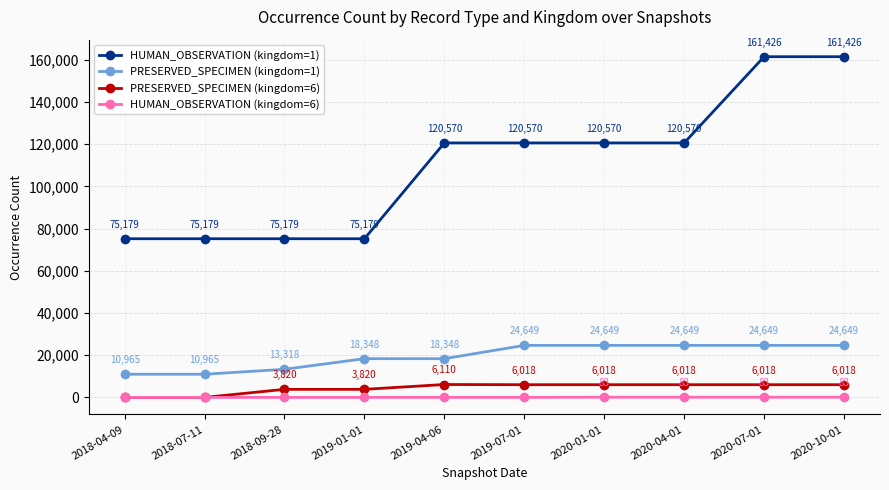

How many data points in HUMAN_OBSERVATION (kingdom=1) are less than 120570?

4